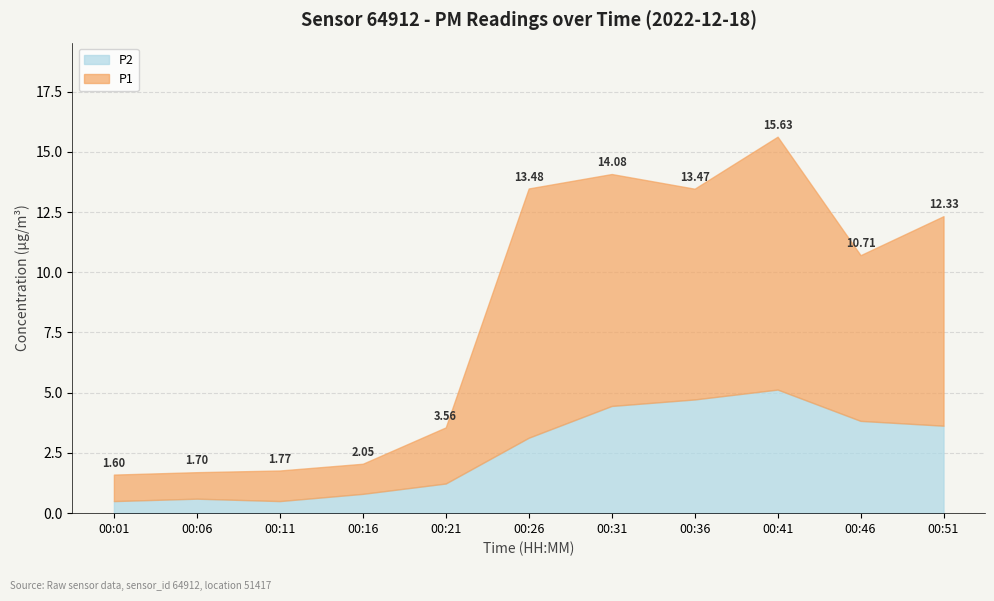

How many values in the P1 series are below 6?

5